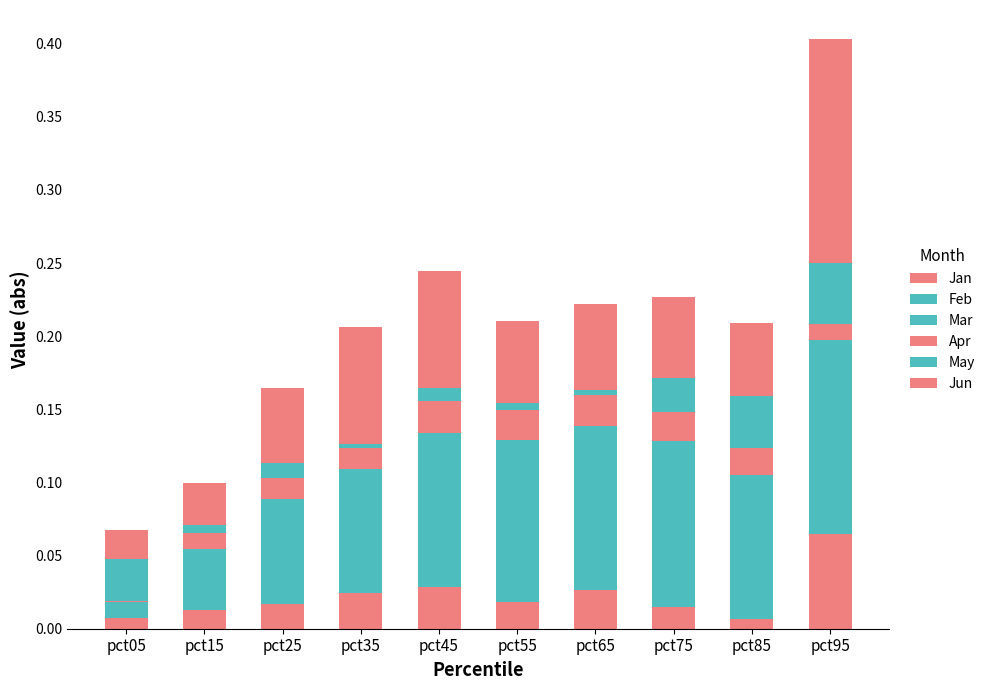

How many distinct data groups are displayed?

6